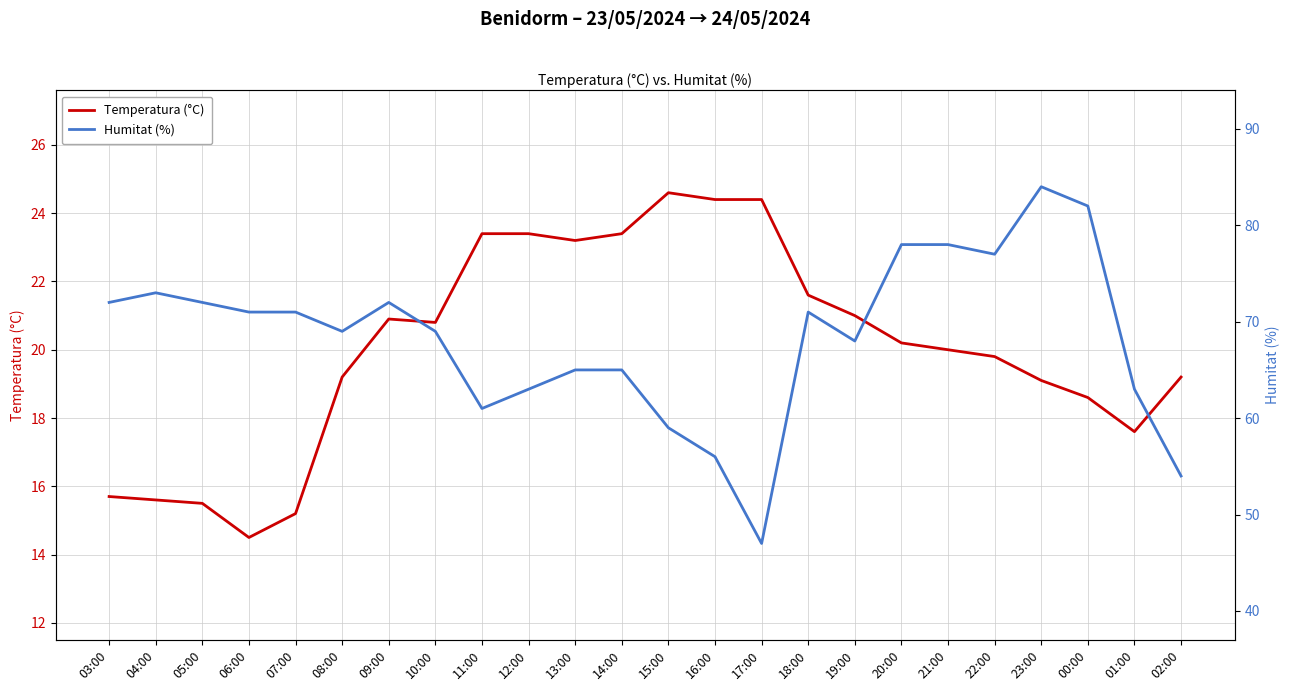

How many lines are shown in the chart?

2